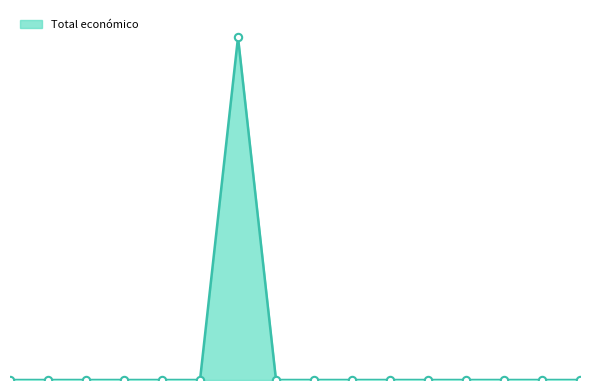

Does the chart have visible grid lines?

No